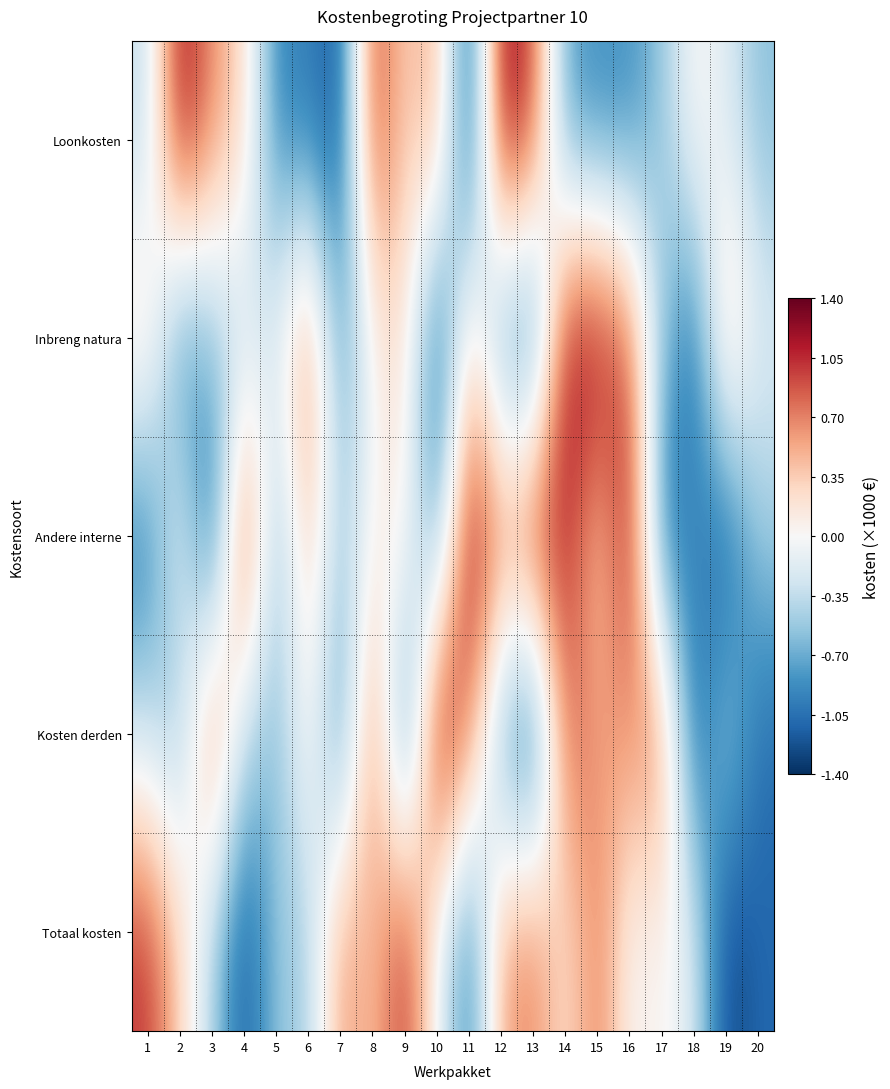

Which series has the largest total across all categories?

Andere interne